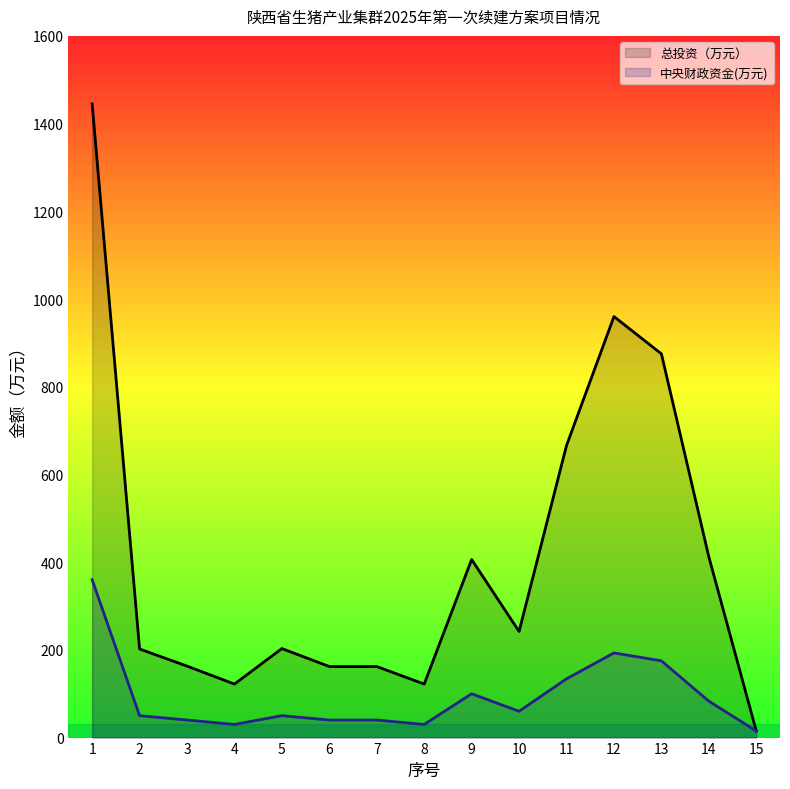

Is the value of 中央财政资金(万元) at 7 greater than the value of 总投资（万元） at 2?

No